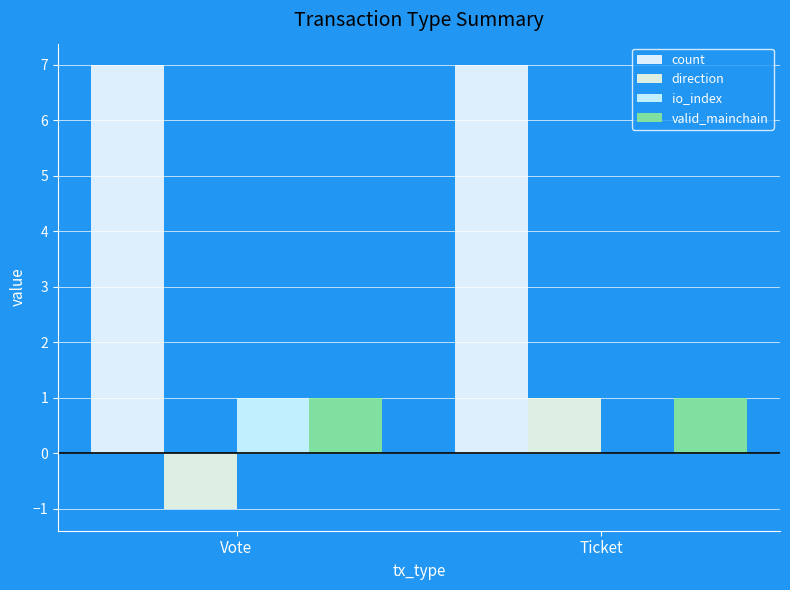

List the labels in order of valid_mainchain value, largest first.

Vote, Ticket